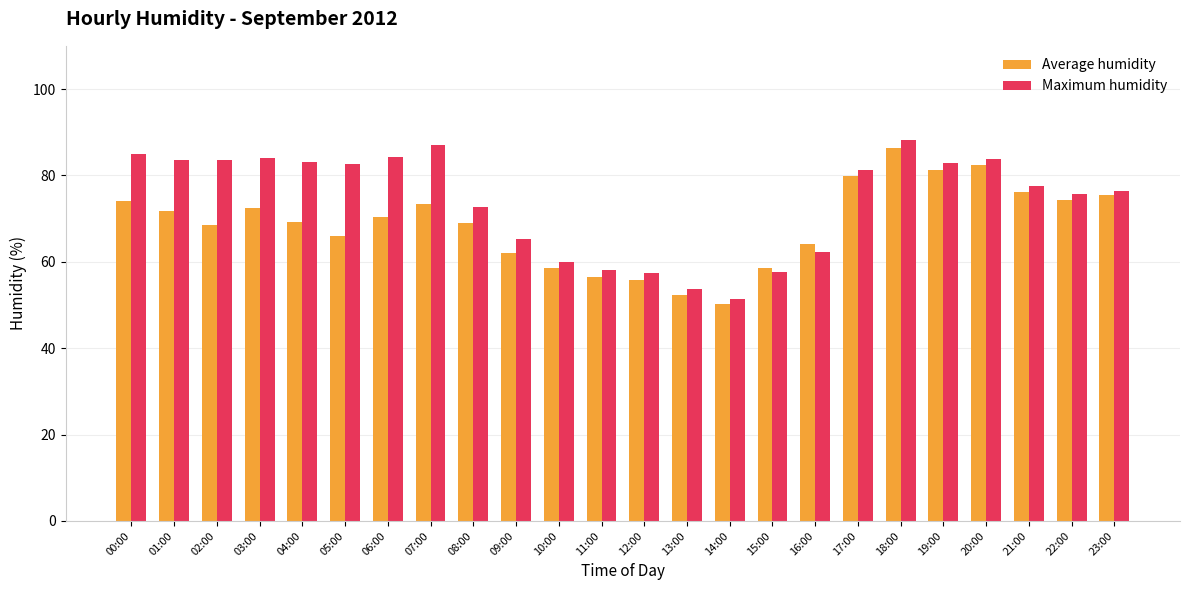

Does the chart contain stacked bars?

No